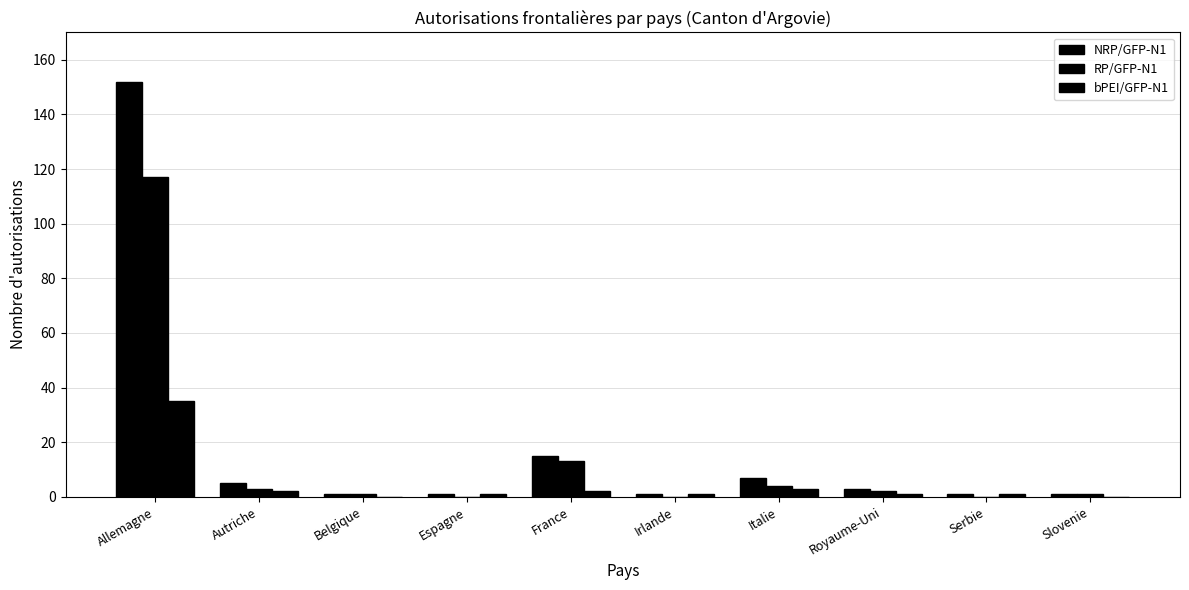

How many groups of bars are there?

10